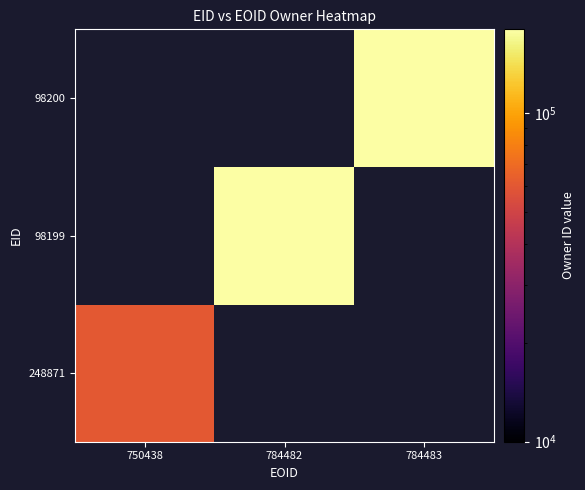

Rank the series by their maximum value, from highest to lowest.

248871, 98199, 98200